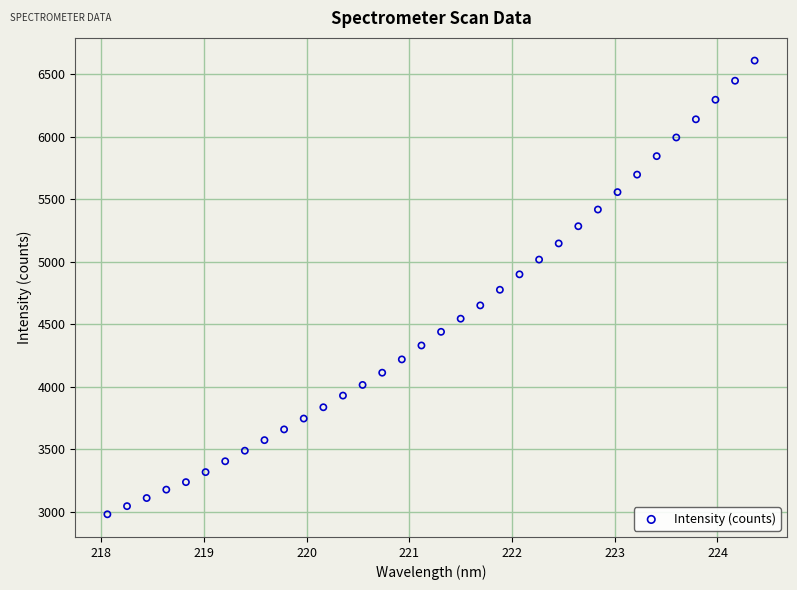

What is the range of Y values (max minus min)?

3628.6